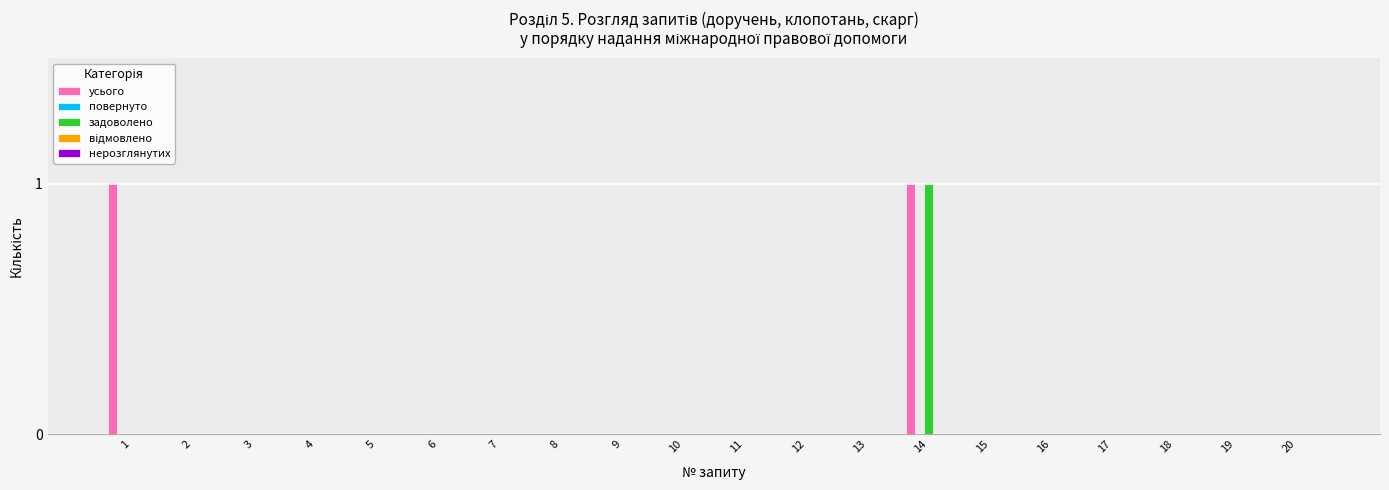

At which category is the sum across all series the highest?

14